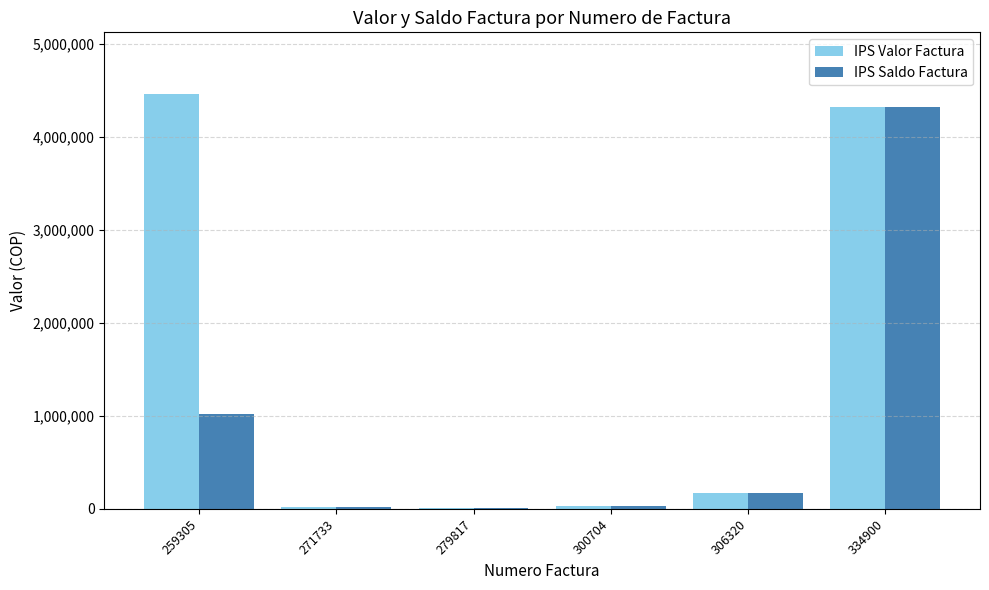

What is the maximum value for IPS Saldo Factura?

4316144